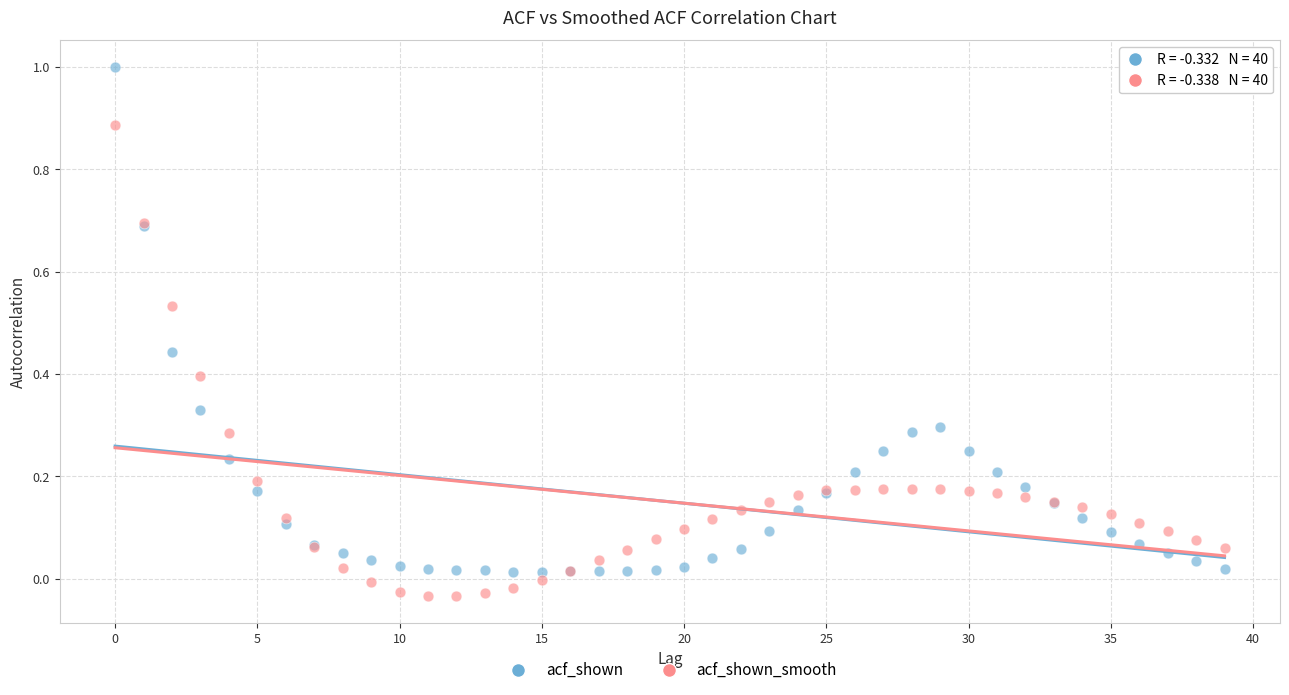

Which series has the largest Y range (max minus min)?

acf_shown